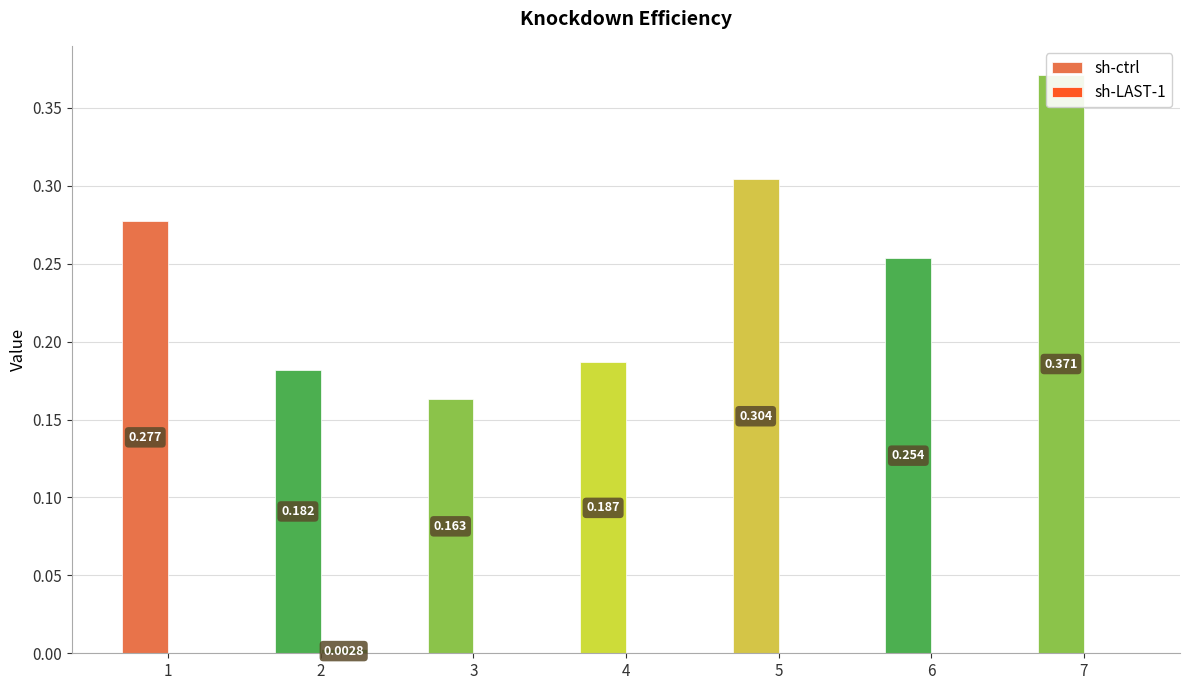

How many values in sh-LAST-1 are above zero?

1